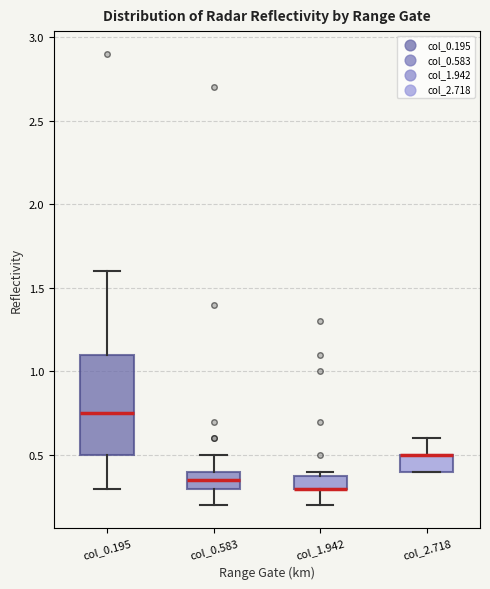

Where is the upper edge of the box for col_1.942 on the y-axis? The values are not printed on the chart, so give them approximately, as read against the axis.

0.40